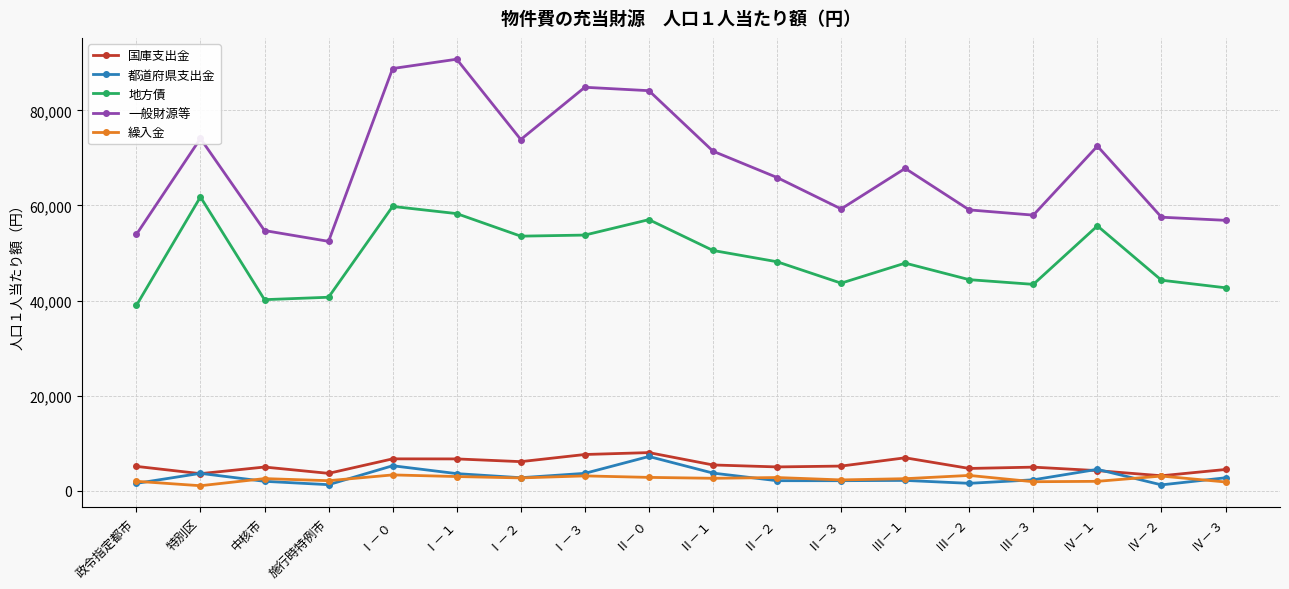

Count the number of categories in the chart.

18